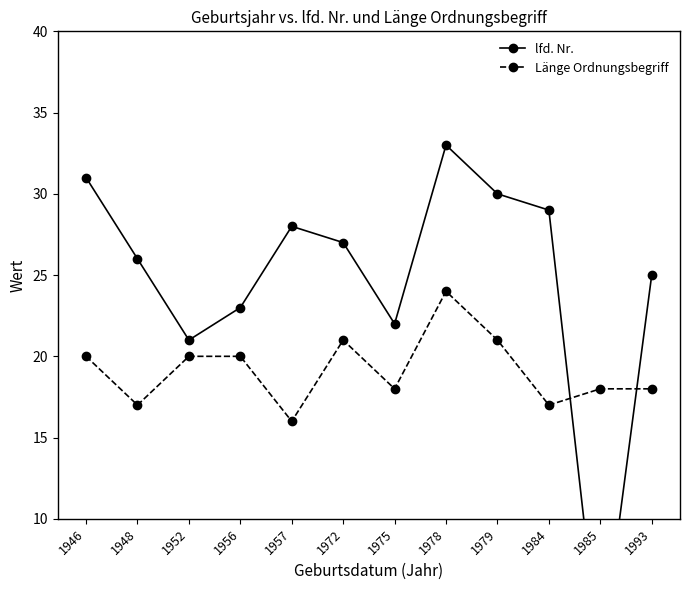

What is the difference between the highest and lowest values at 1975?

4